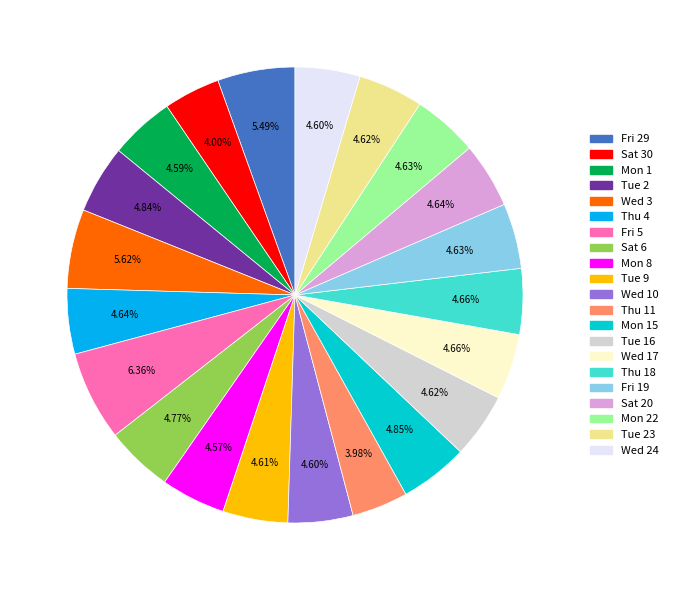

Does any single category account for the majority?

No